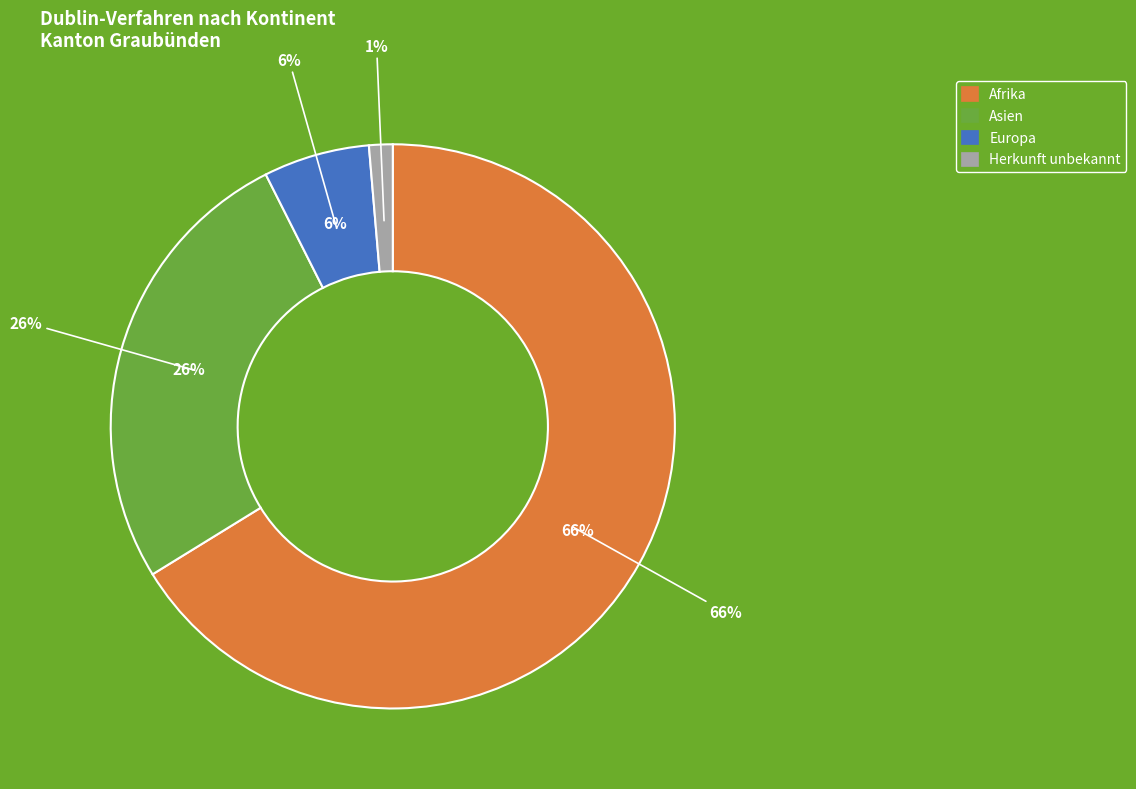

To the nearest percent, what portion does Afrika represent?

66%